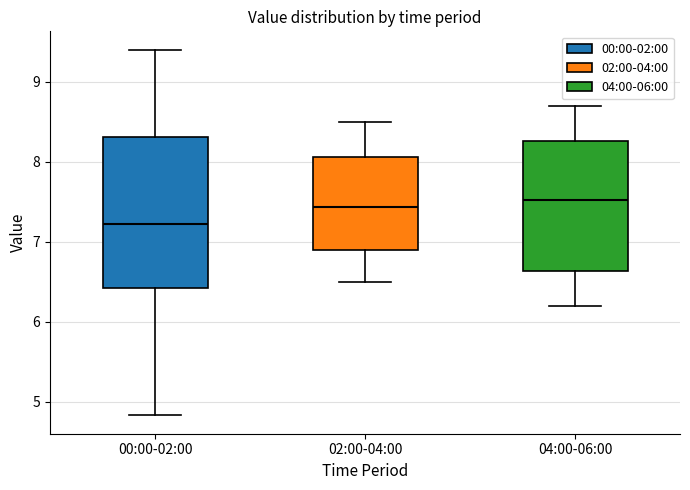

Reading left to right, read every box against the y-axis: the position of its median line, the range the box covers, and the ends of its whiskers. The values are not printed on the chart, so give them approximately, as read against the axis.

00:00-02:00: median 7.2, box 6.4 to 8.3, whiskers 4.8 to 9.4
02:00-04:00: median 7.4, box 6.9 to 8.1, whiskers 6.5 to 8.5
04:00-06:00: median 7.5, box 6.6 to 8.3, whiskers 6.2 to 8.7